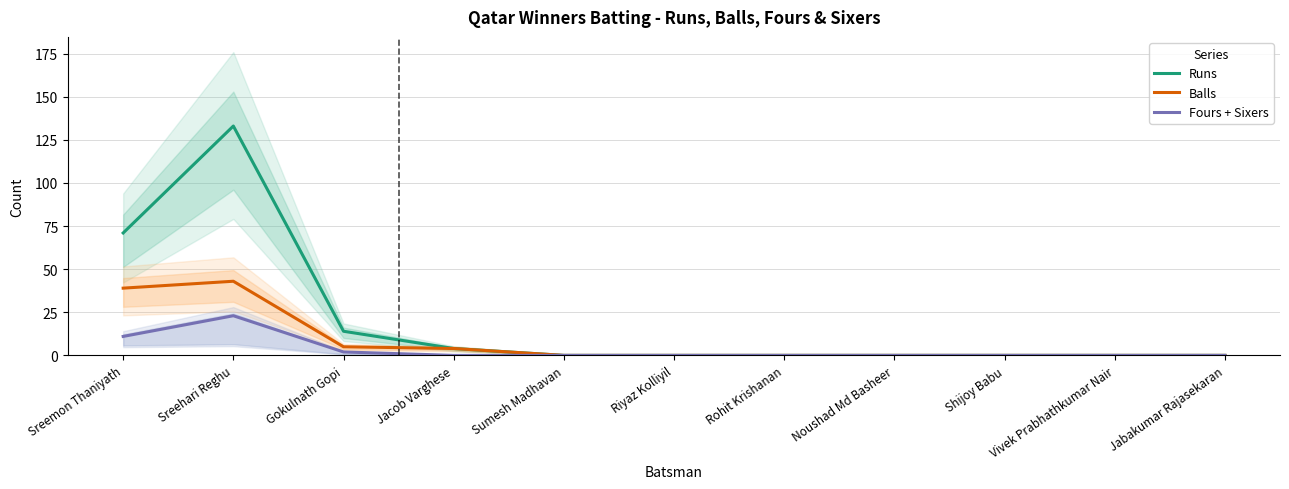

Read the Fours + Sixers value at Sreemon Thaniyath, to the nearest 10.

10